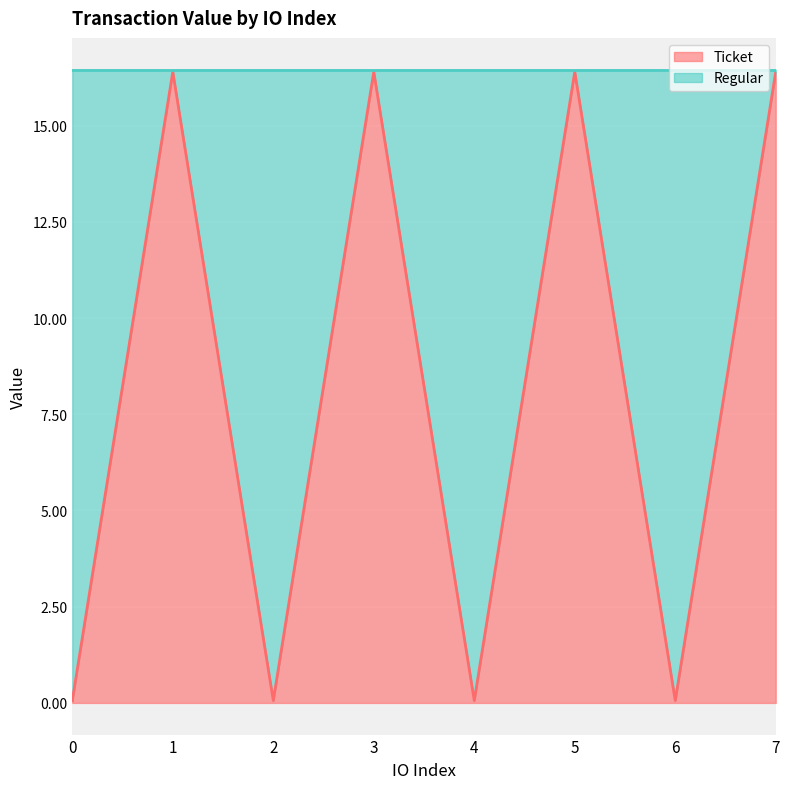

How many lines are shown in the chart?

2